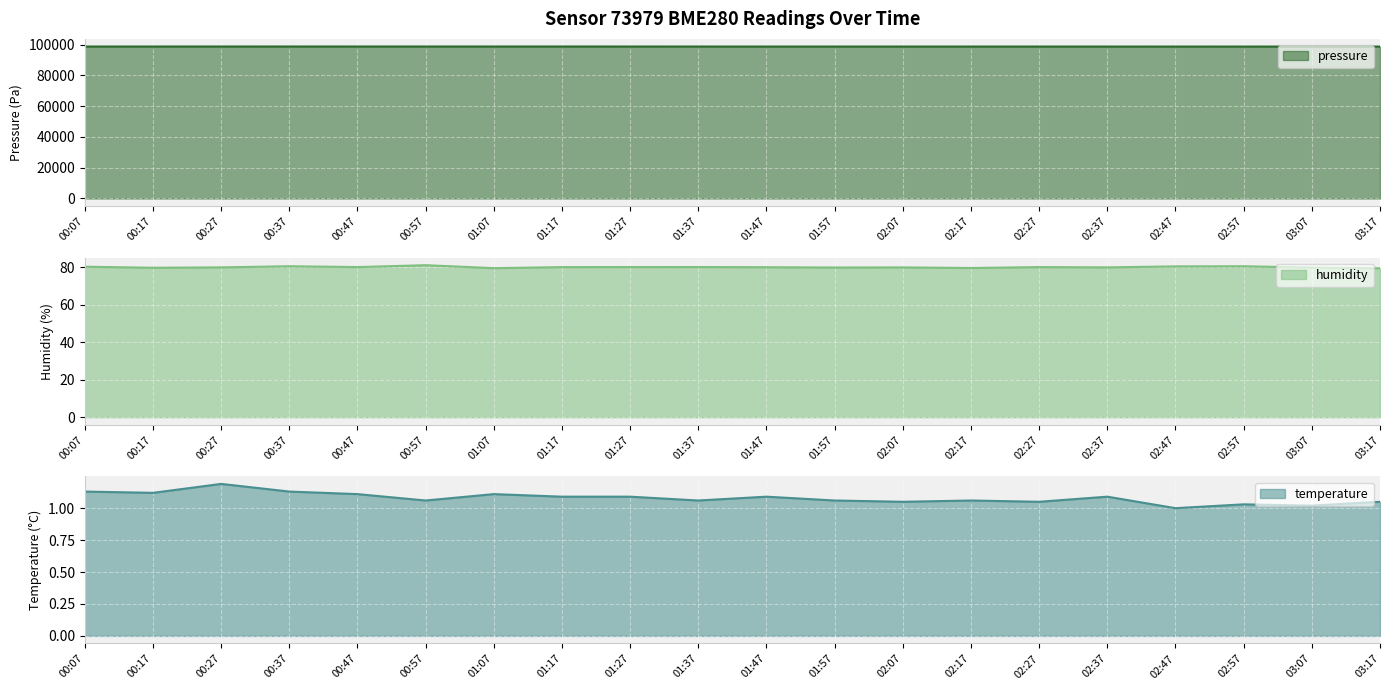

List the labels in order of temperature value, largest first.

00:27, 00:07, 00:37, 00:17, 00:47, 01:07, 01:17, 01:27, 01:47, 02:37, 00:57, 01:37, 01:57, 02:17, 02:07, 02:27, 03:17, 02:57, 03:07, 02:47